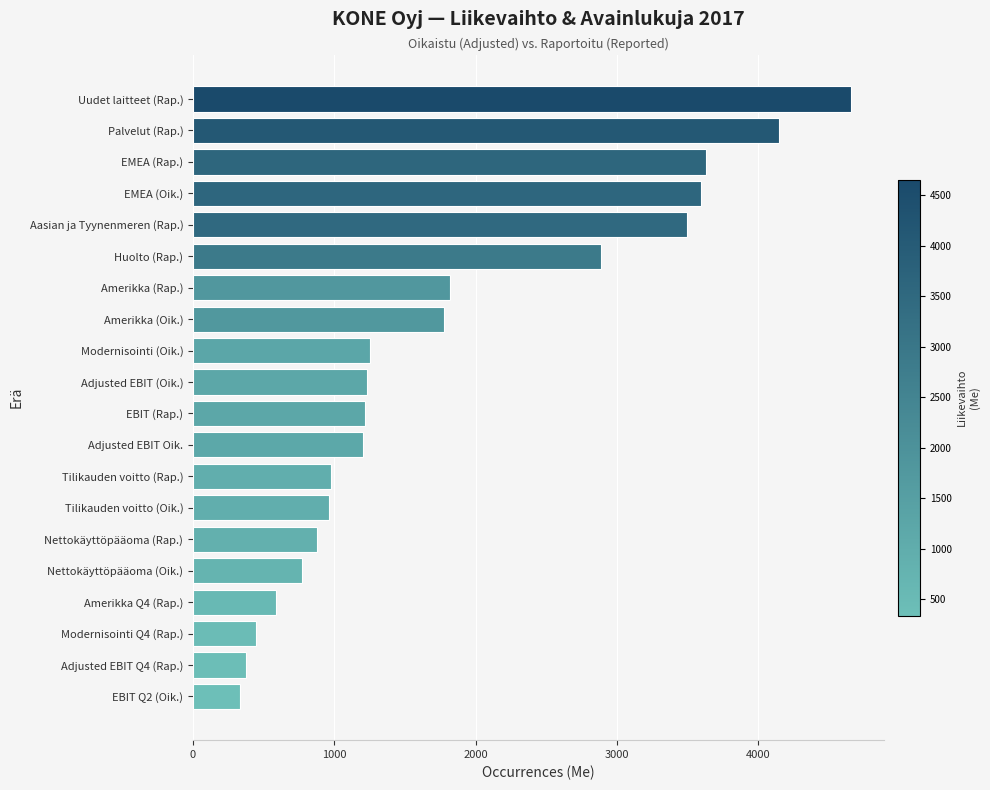

True or false: the data shows 1745.3 at EBIT (Rap.).

False